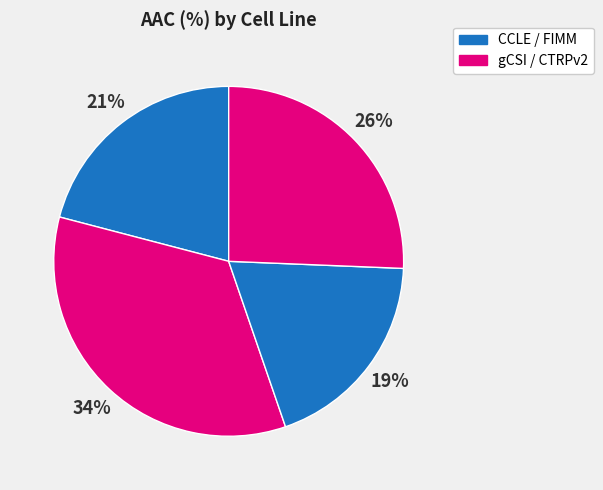

Is there any slice that represents more than half of the pie?

No